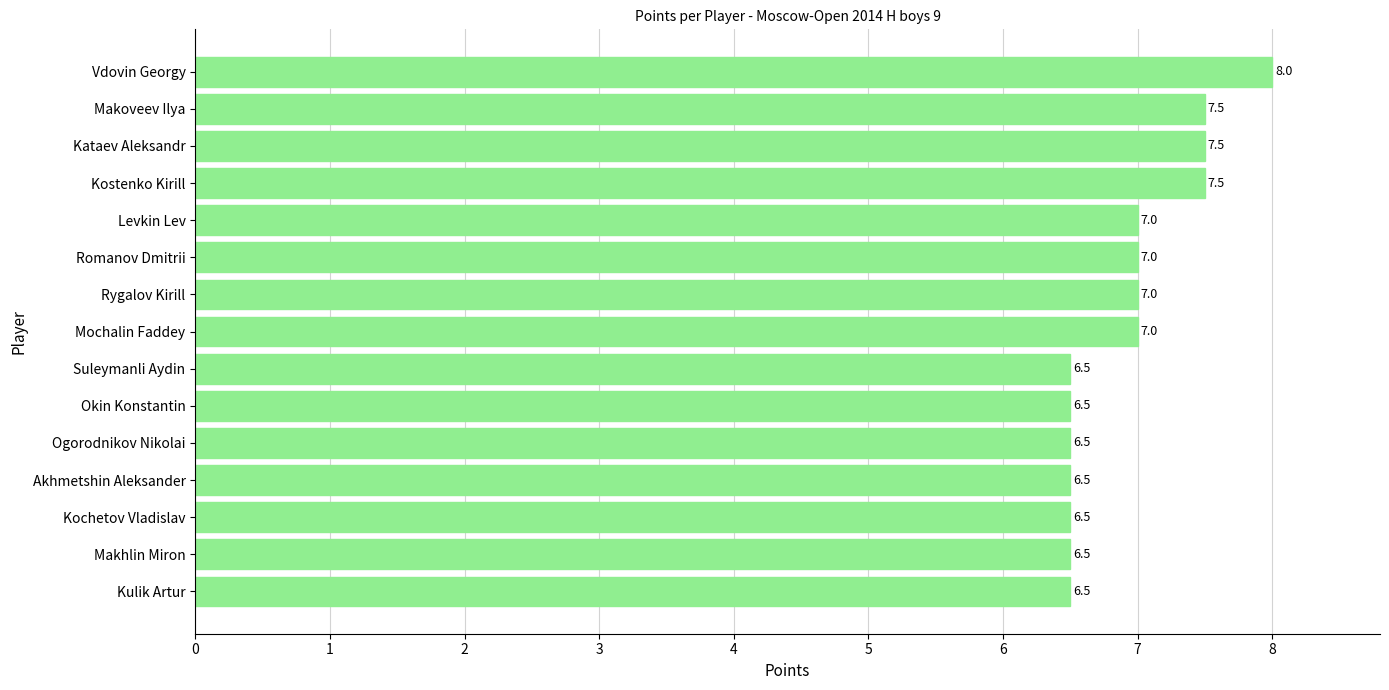

Between Rygalov Kirill and Suleymanli Aydin, which is larger?

Rygalov Kirill